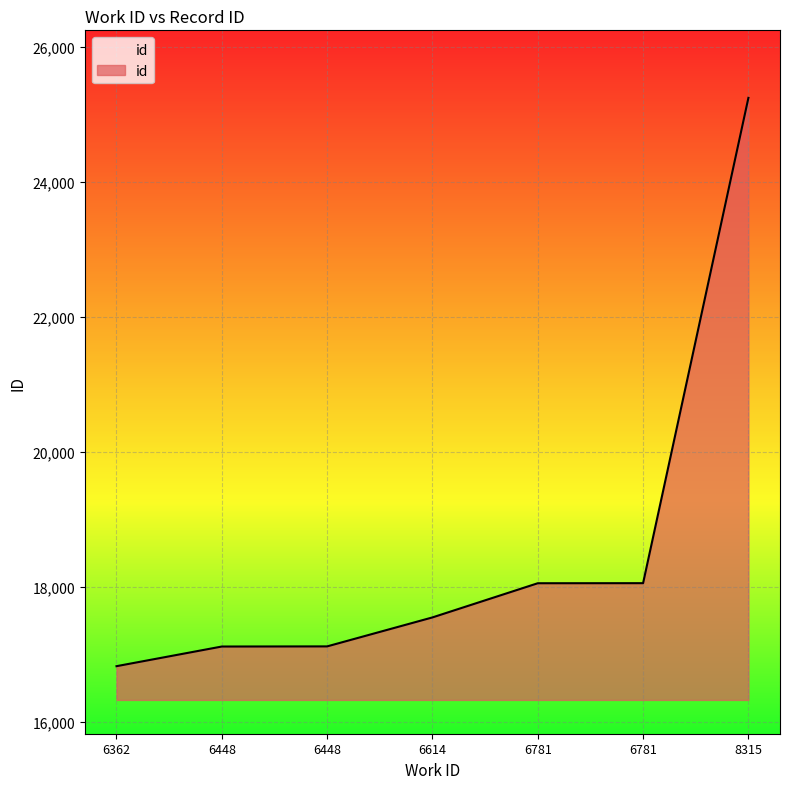

List the labels in order of value, smallest first.

6362, 6448, 6448, 6614, 6781, 6781, 8315